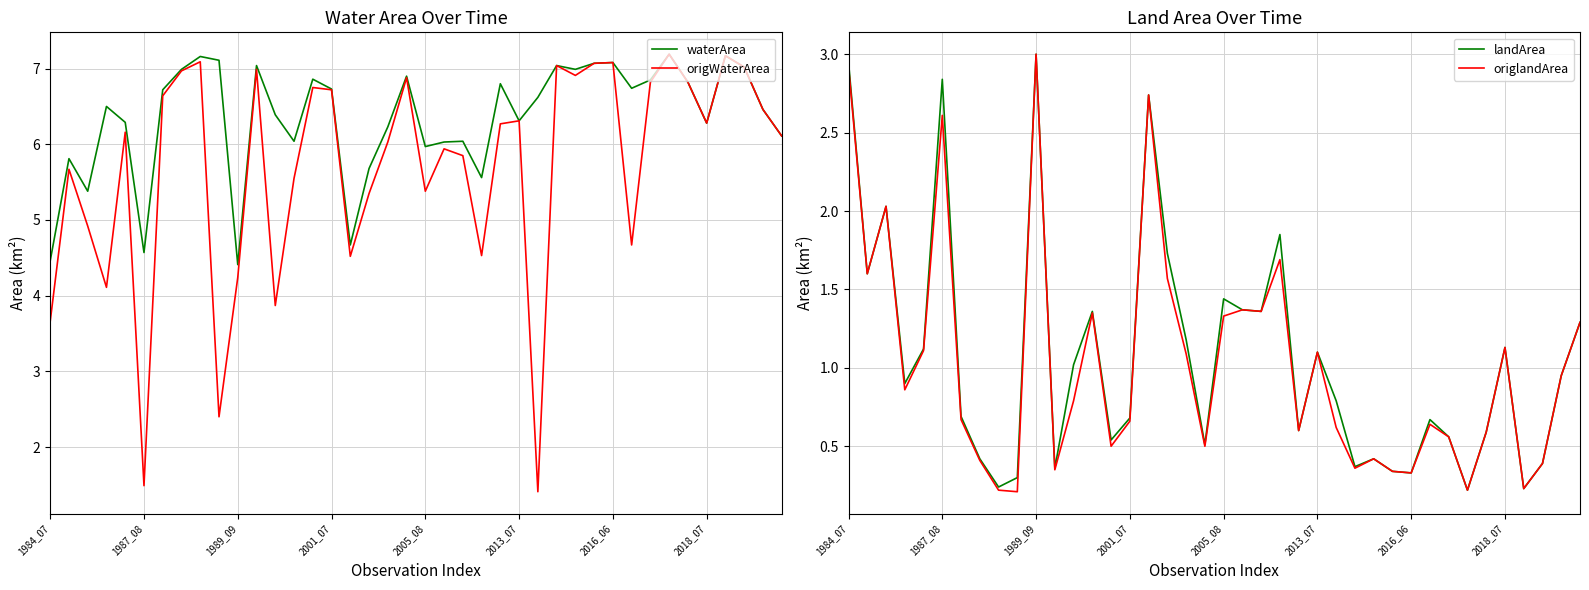

How many lines are shown in the chart?

4